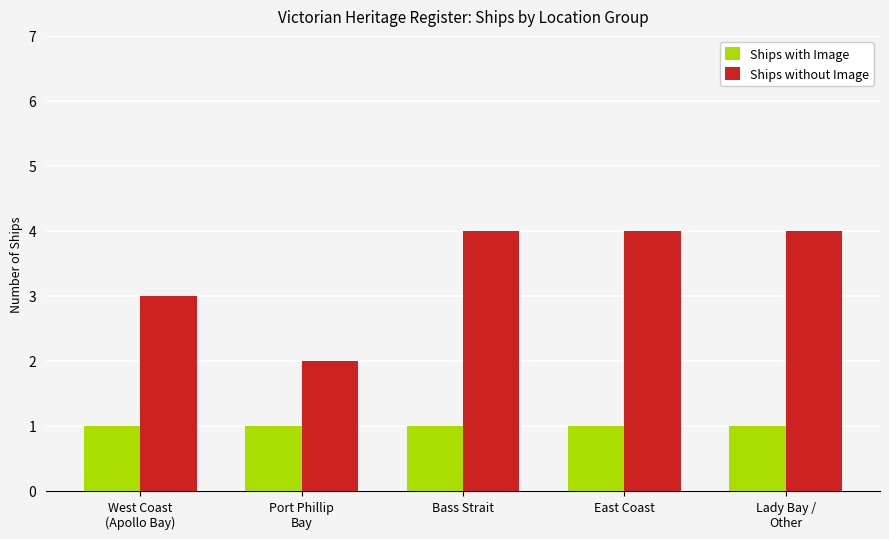

Which series changed the most between Port Phillip
Bay and Bass Strait?

Ships without Image